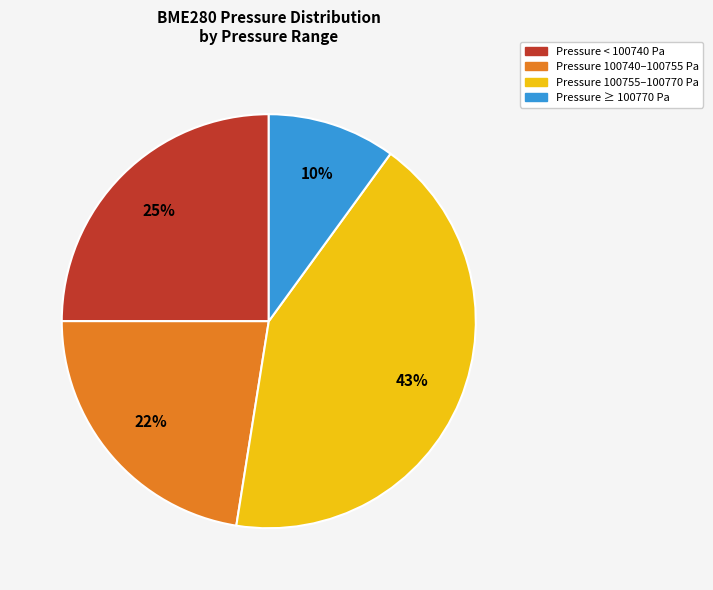

Is there any slice that represents more than half of the pie?

No